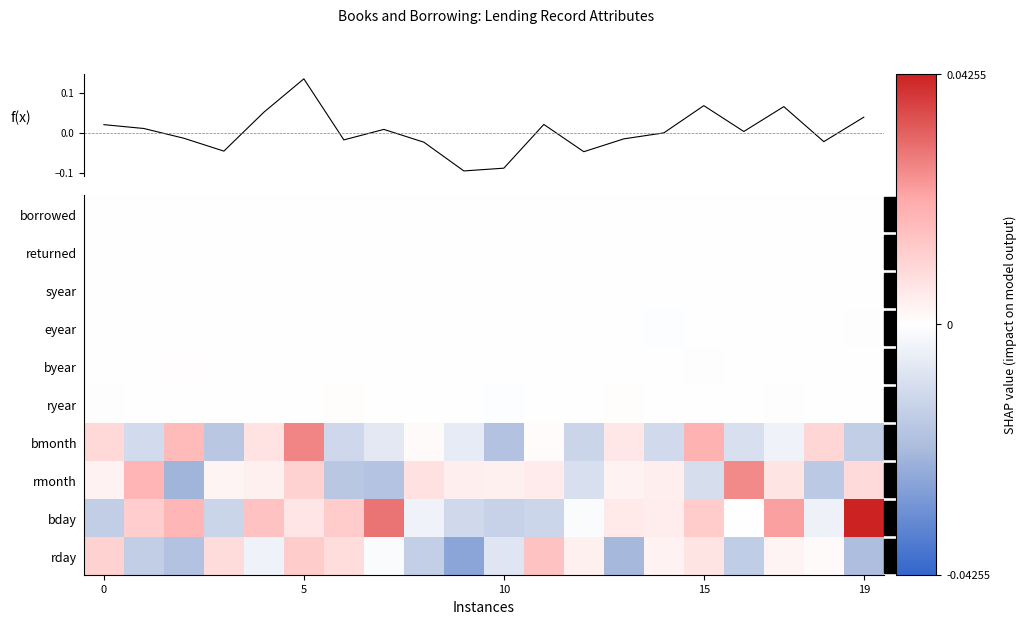

At which category is the sum across all series the highest?

5